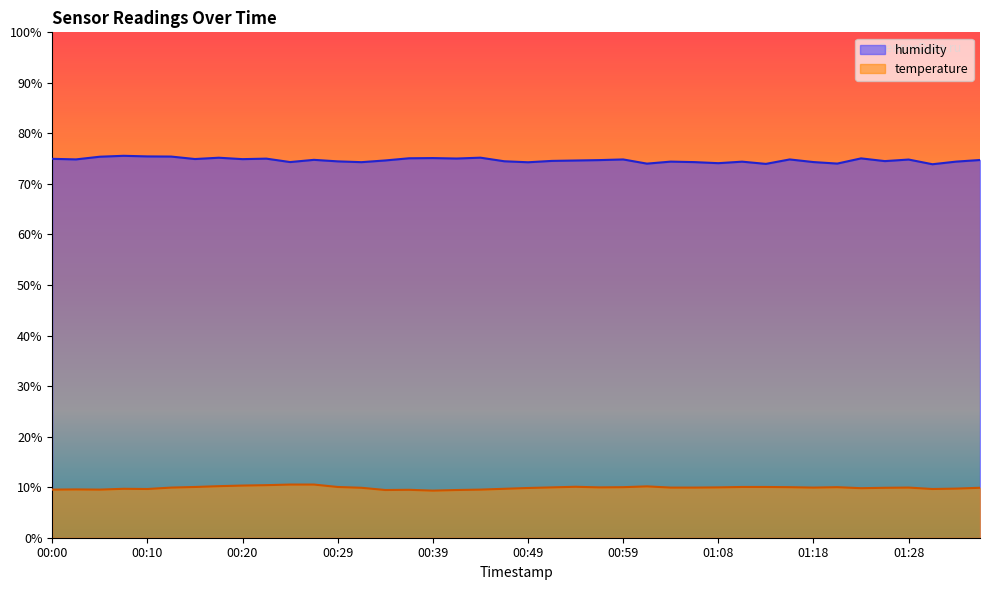

Rank the categories by temperature value from highest to lowest.

00:24, 00:27, 00:22, 00:20, 00:17, 01:01, 00:54, 00:14, 00:29, 01:11, 01:13, 00:59, 01:16, 01:21, 00:51, 00:56, 01:08, 00:12, 01:03, 01:06, 01:18, 01:28, 00:32, 01:26, 01:36, 00:49, 01:23, 01:33, 00:07, 00:46, 00:10, 01:31, 00:02, 00:00, 00:05, 00:44, 00:37, 00:34, 00:42, 00:39